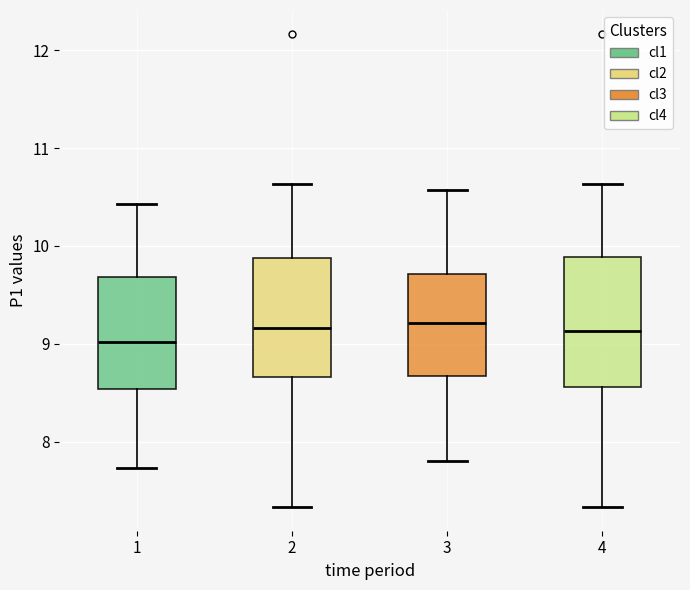

Where is the upper edge of the box at x = 3 on the y-axis? The values are not printed on the chart, so give them approximately, as read against the axis.

9.7